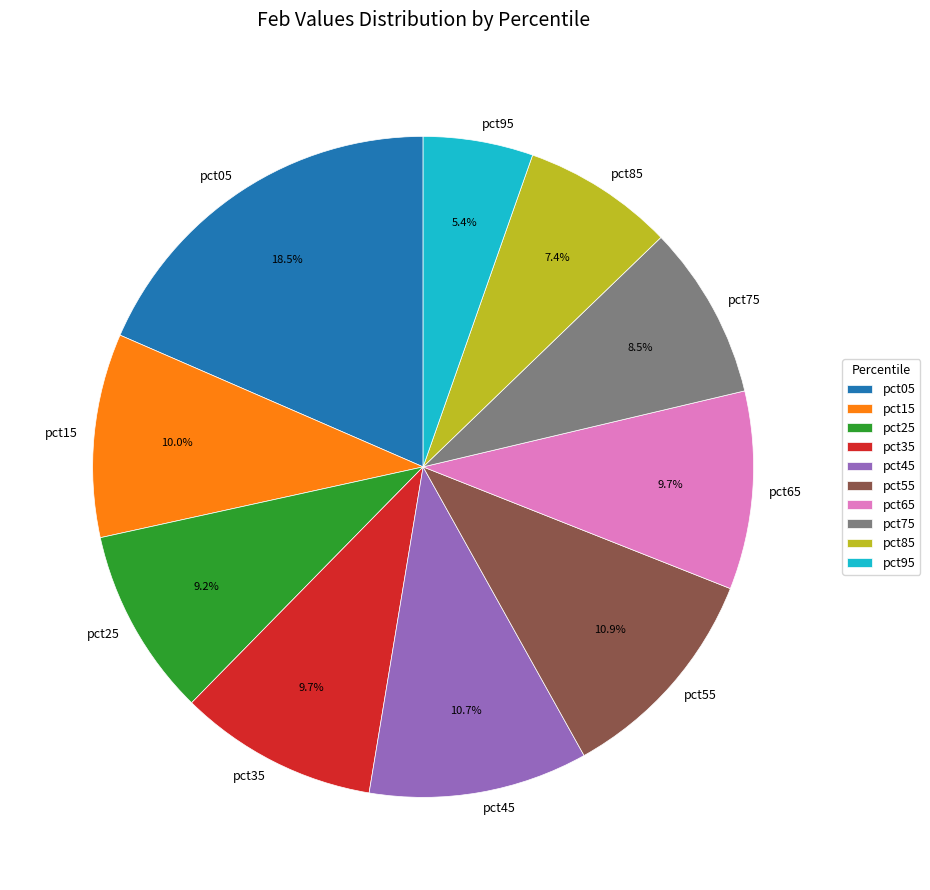

To the nearest percent, what percentage of the pie is pct35?

10%